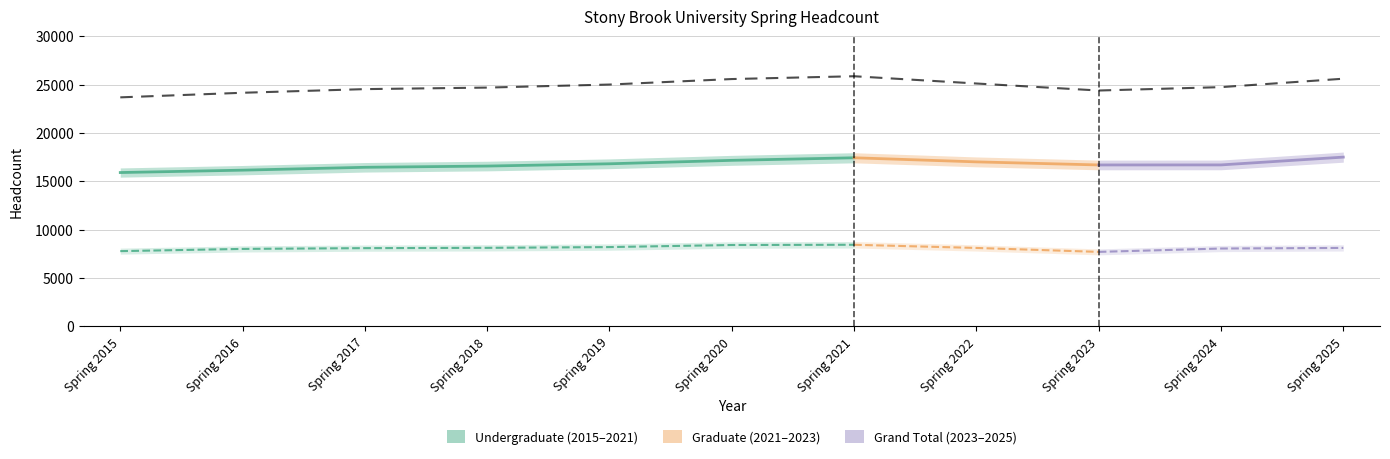

True or false: Grand Total and Graduate intersect in this chart.

False